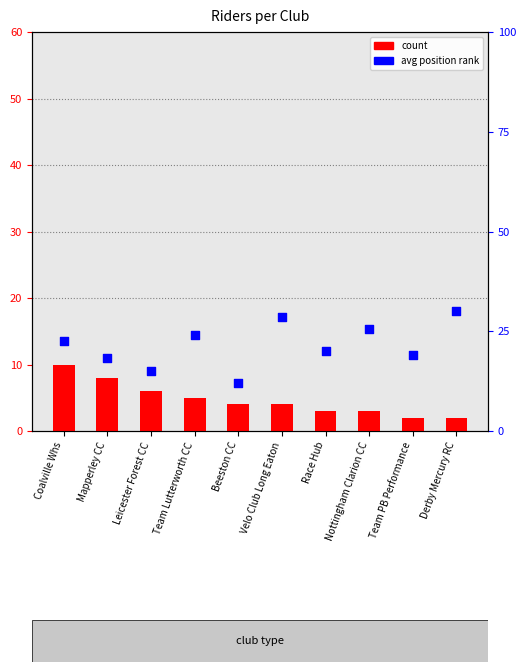

Which series has the largest total across all categories?

avg position